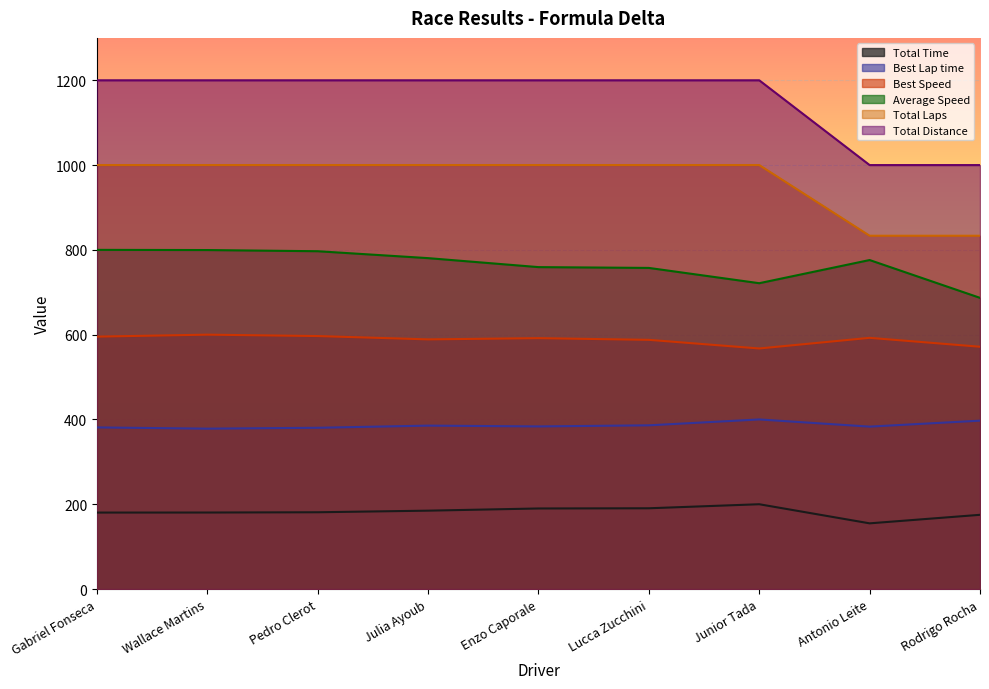

Where is Total Time nearest to the value 177?

Rodrigo Rocha